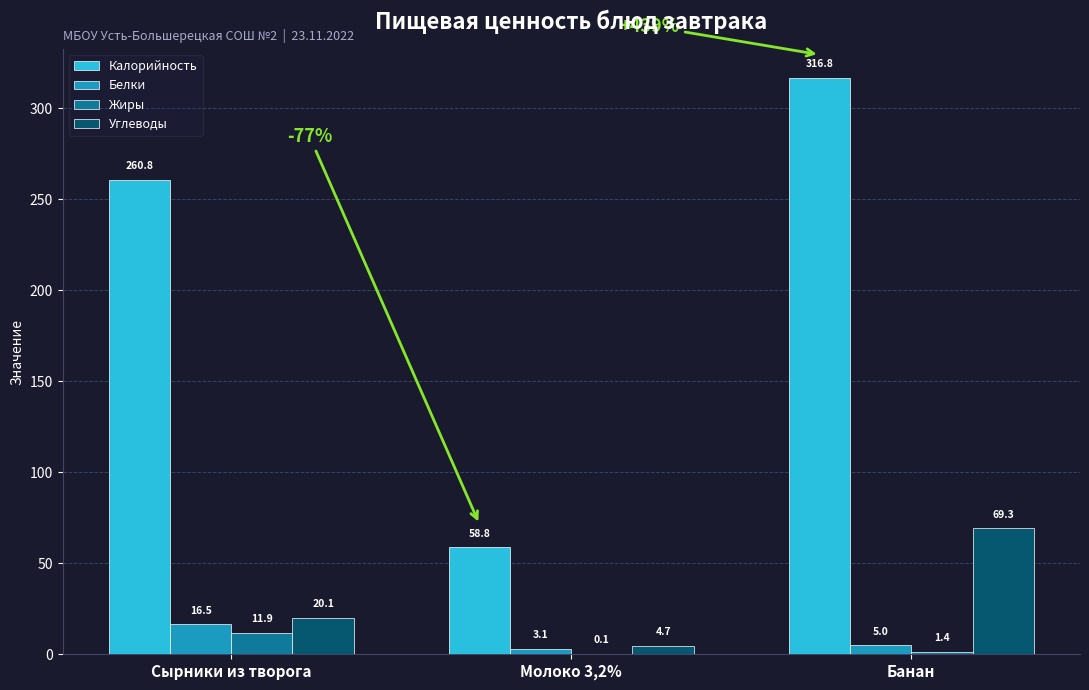

The Белки series shows 3.1 at Молоко 3,2%. True or false?

True